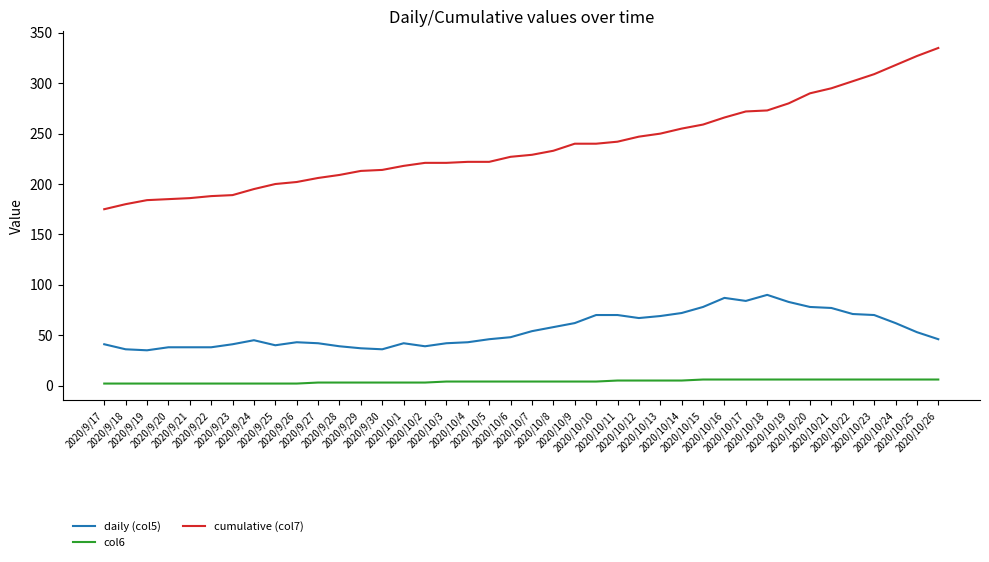

List the series in order of their overall mean, lowest first.

col6, daily (col5), cumulative (col7)